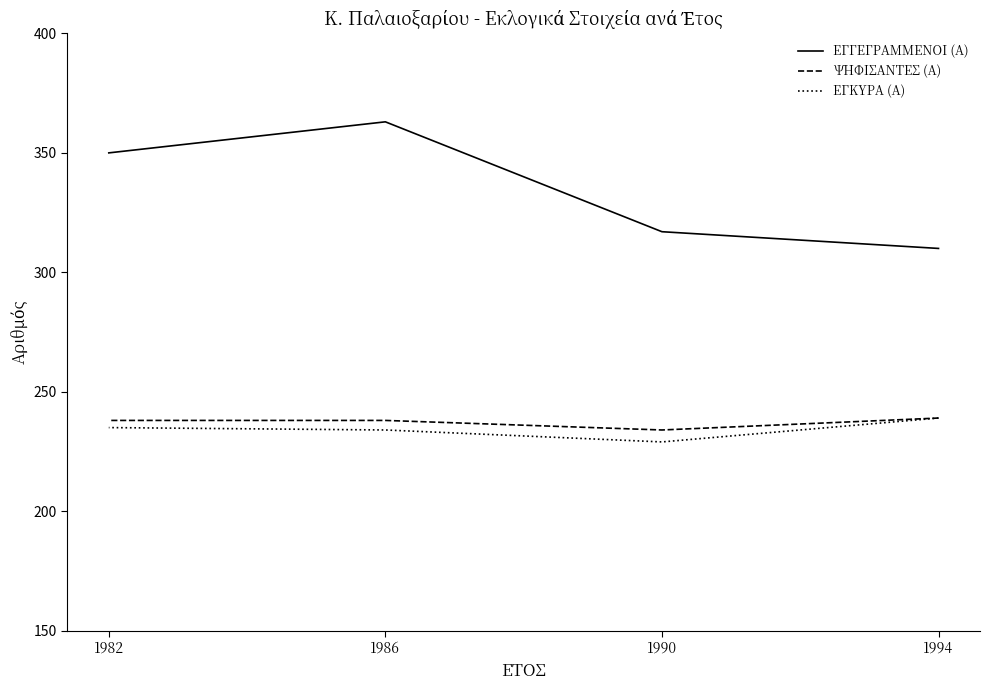

The ΕΓΚΥΡΑ (Α) series shows 368 at 1994. True or false?

False